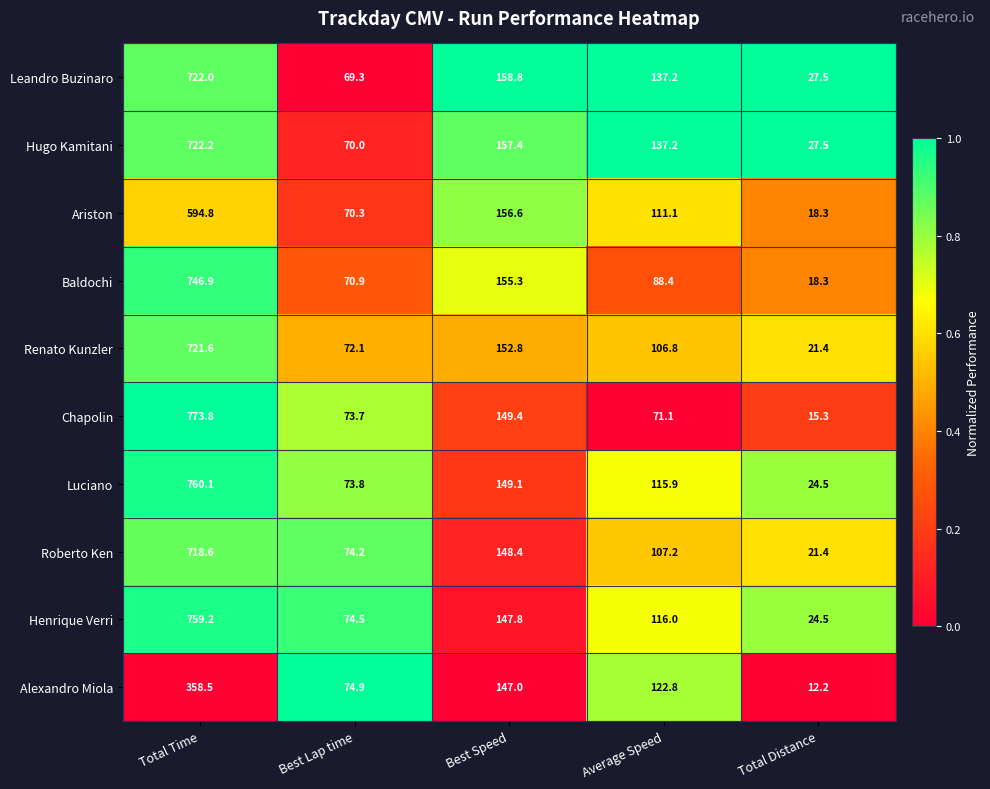

Rank the series by their maximum value, from highest to lowest.

Chapolin, Luciano, Henrique Verri, Baldochi, Hugo Kamitani, Leandro Buzinaro, Renato Kunzler, Roberto Ken, Ariston, Alexandro Miola